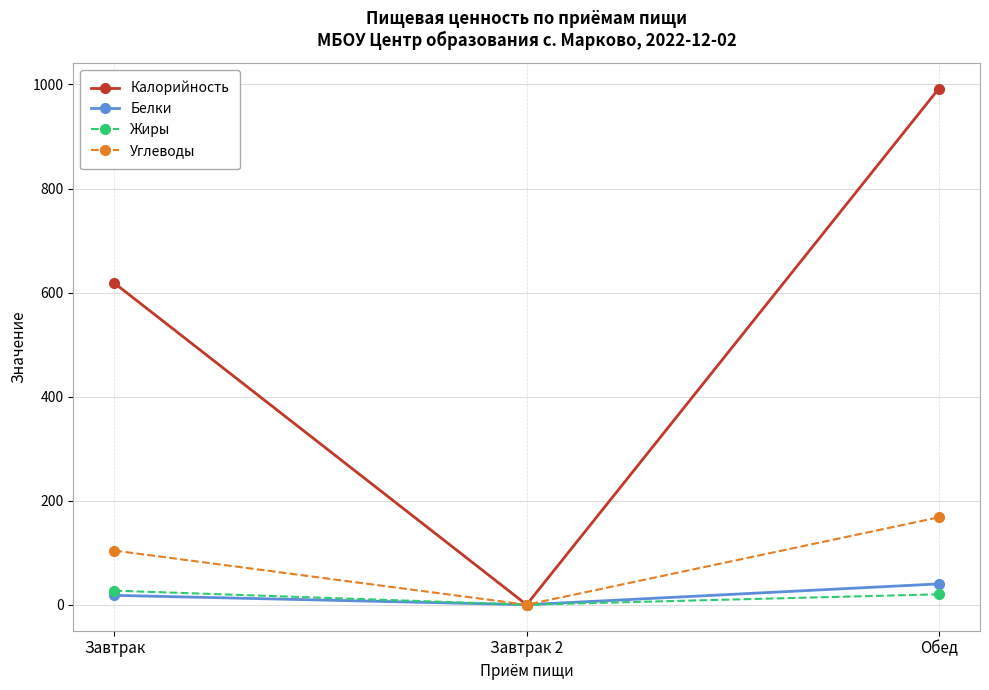

How many values in Жиры are above zero?

2